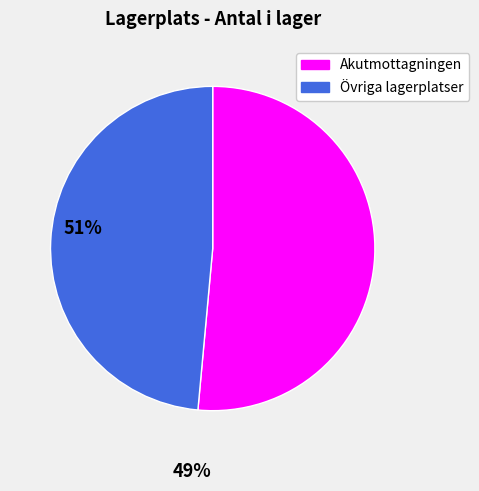

Does any single category account for the majority?

Yes